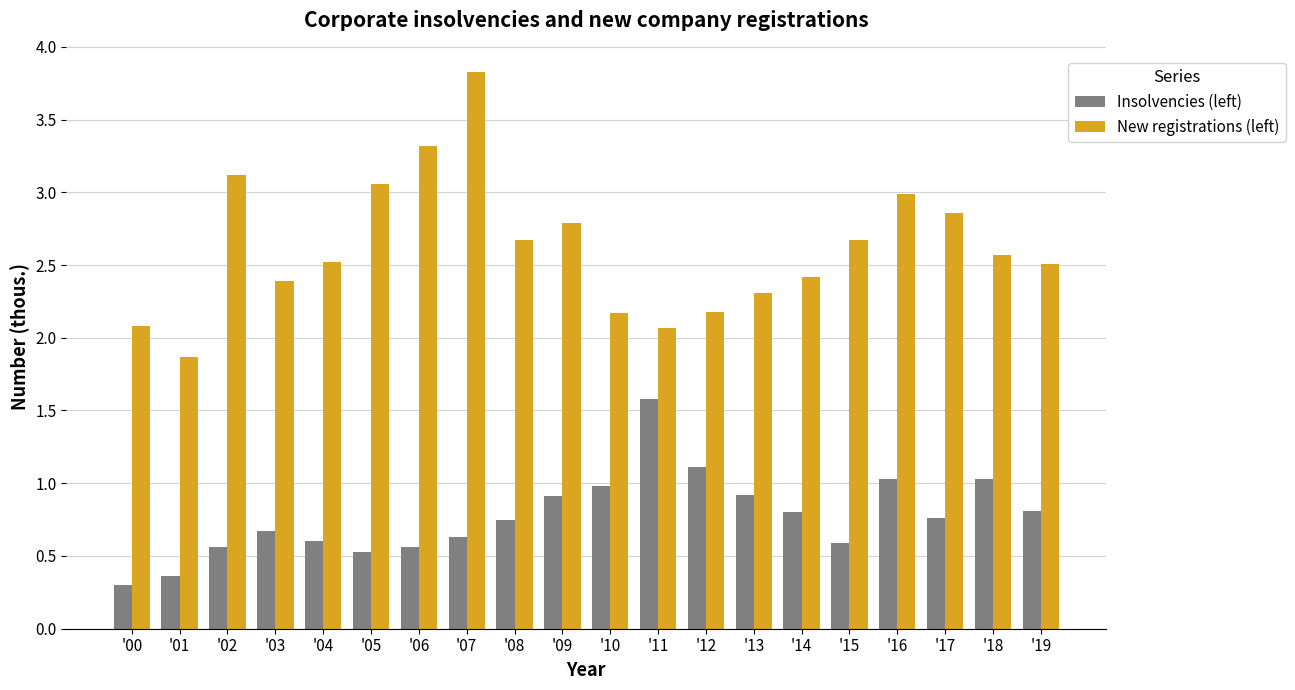

Is the value of Insolvencies (left) at '15 greater than the value of New registrations (left) at '17?

No